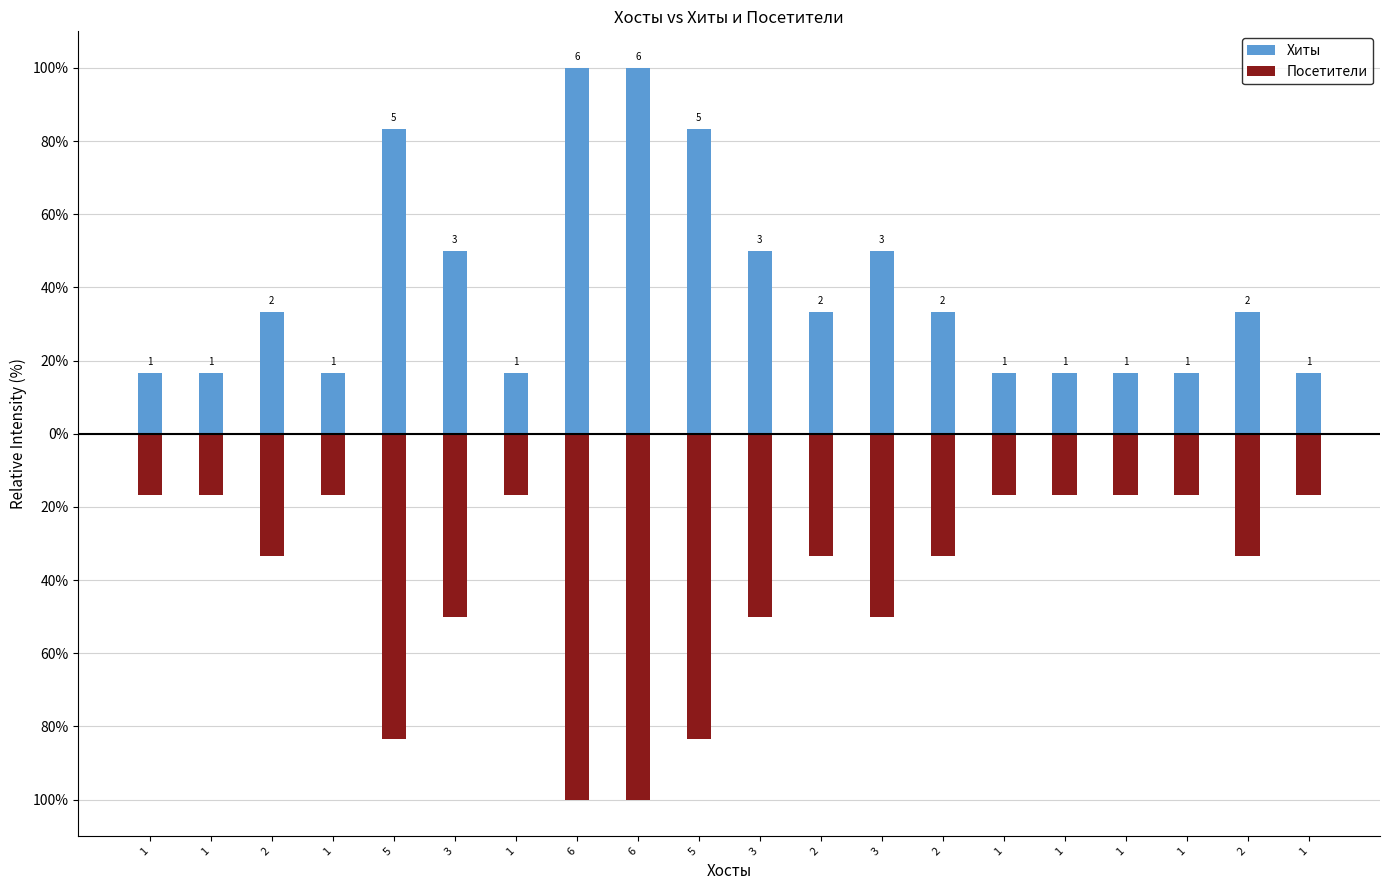

What is the average value of the Посетители series?

-40.0